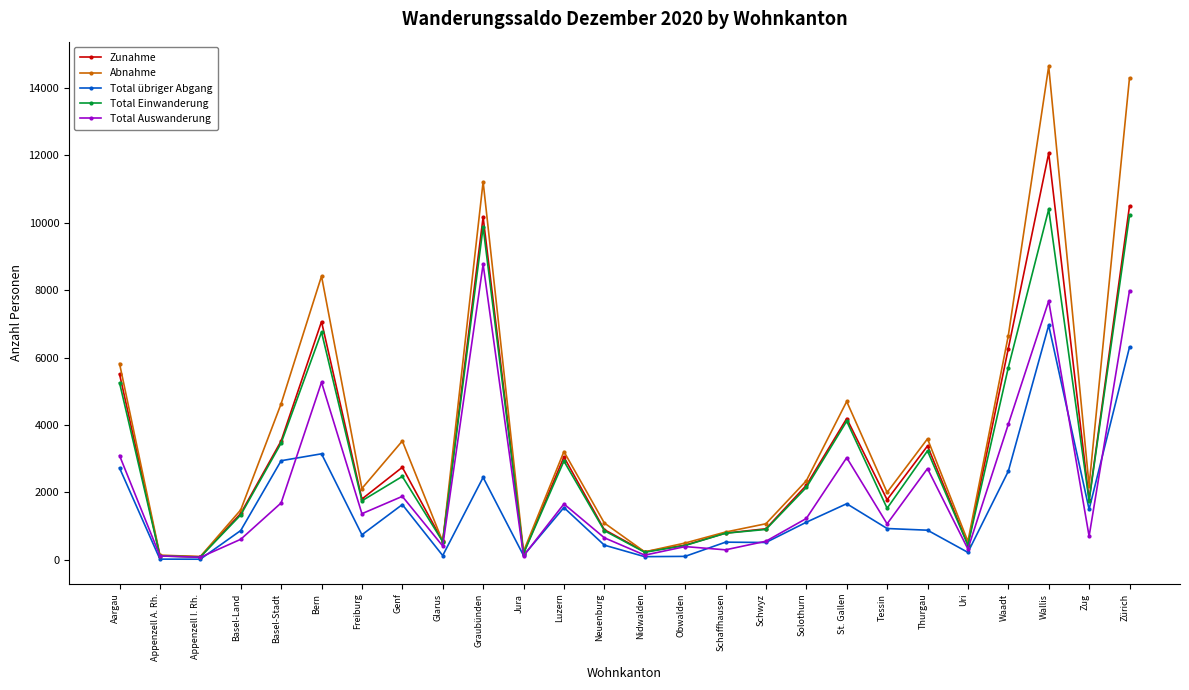

What is the minimum value for Total übriger Abgang?

22